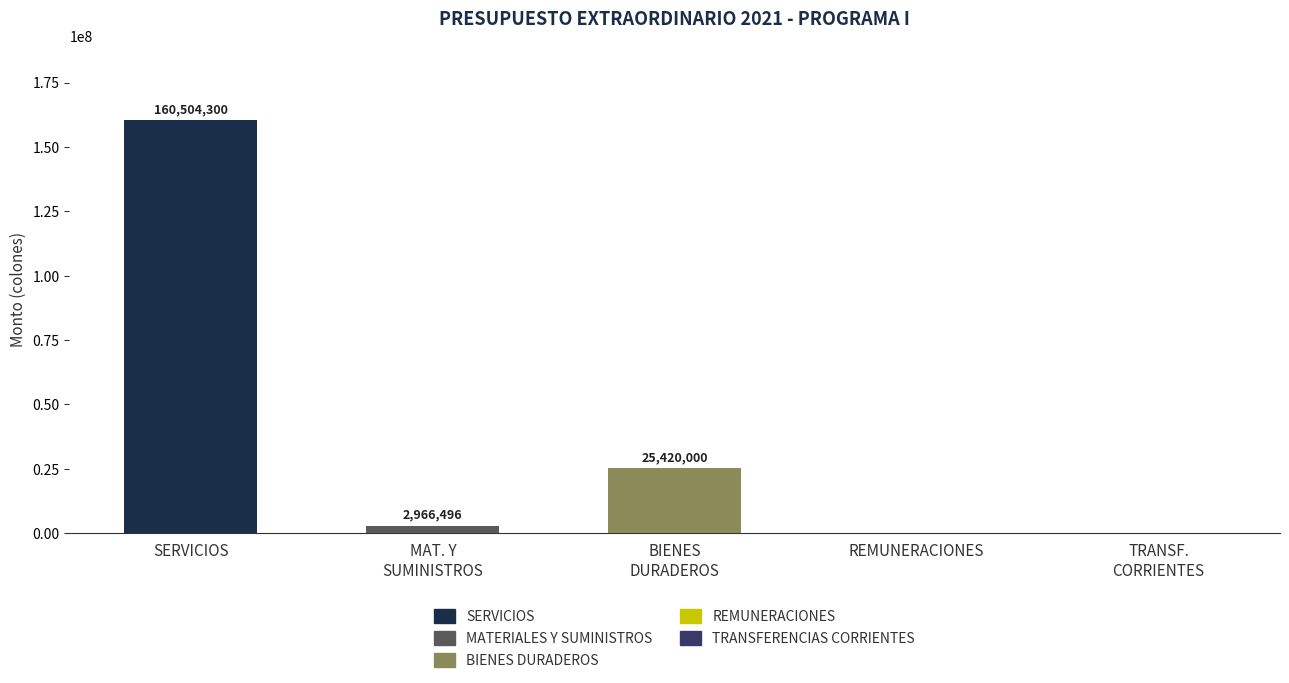

At which category does the chart reach its peak across all series?

SERVICIOS